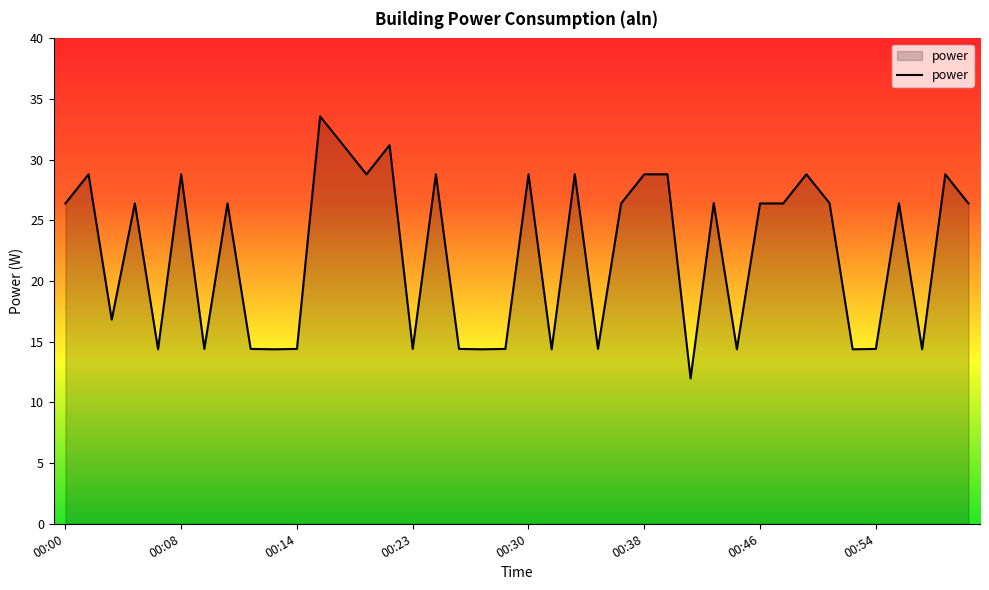

What is the difference between the maximum and minimum values?

21.6